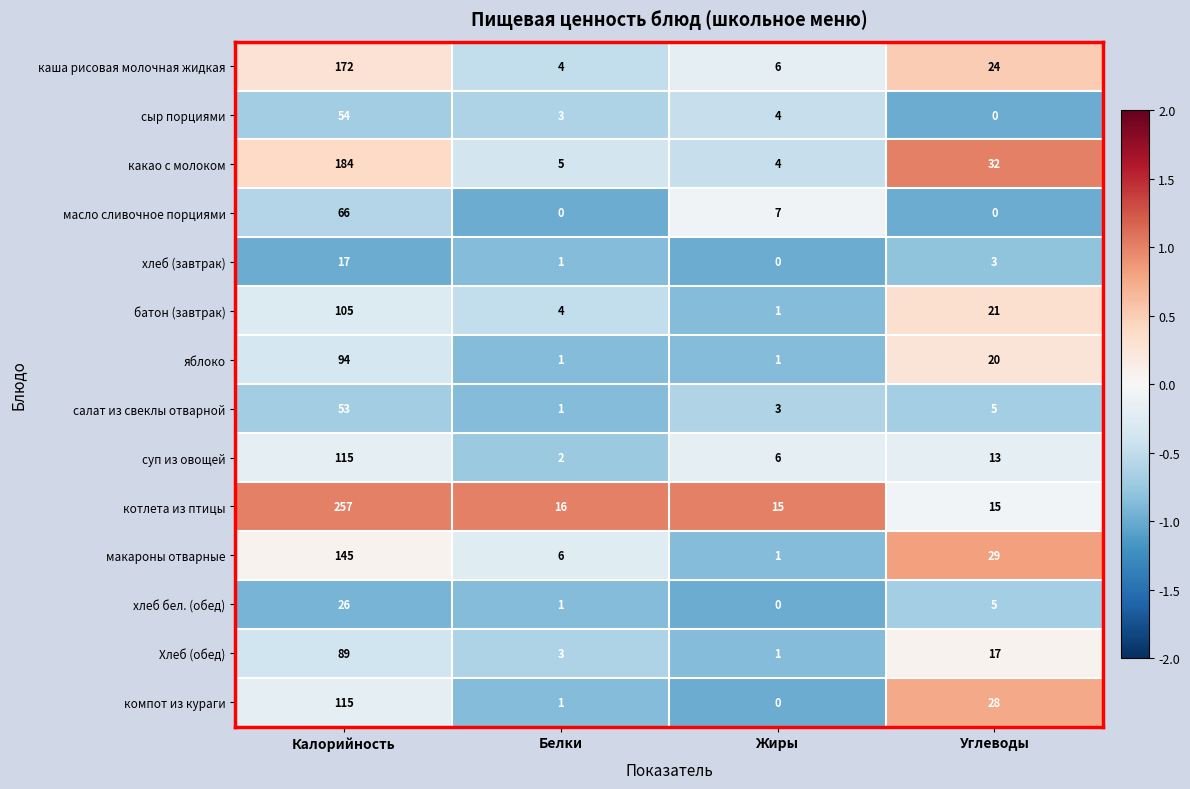

What is the sum of the батон (завтрак) values at Калорийность and Белки?

109